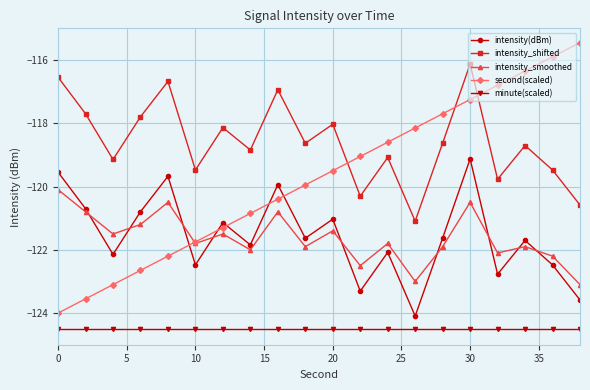

Which series has the widest spread of values?

second(scaled)